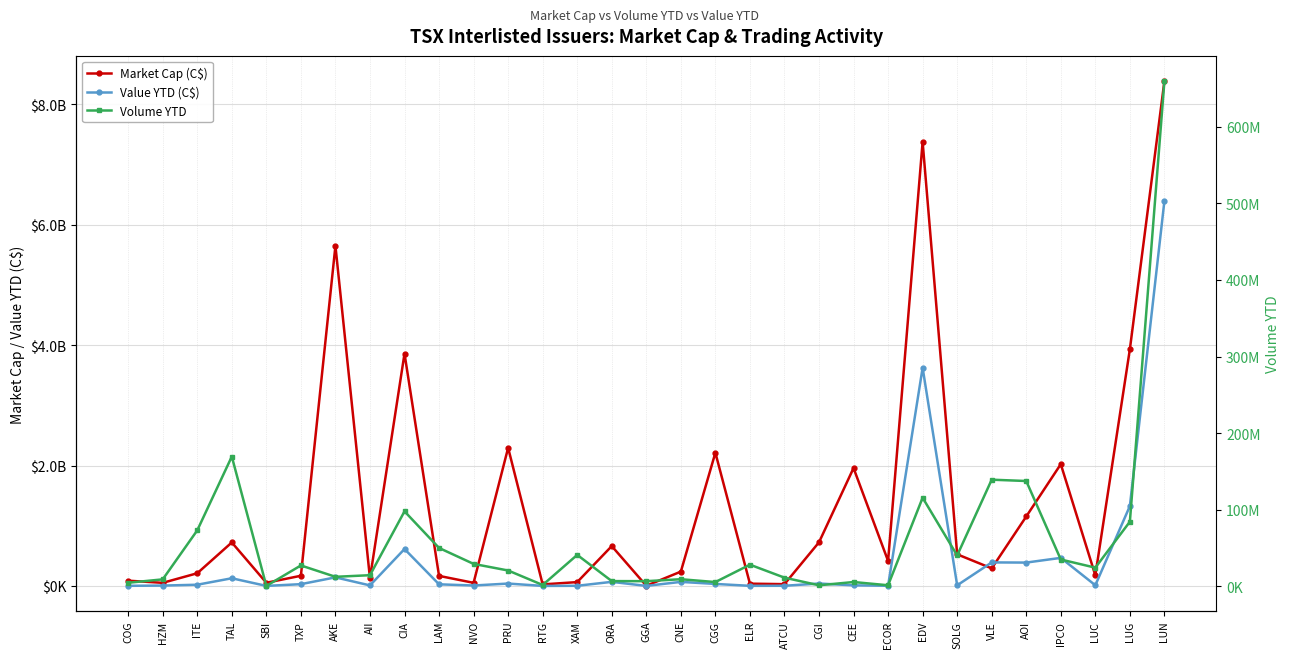

Reading right to left, what are all the values shown in this chart?

Market Cap (C$): LUN=8384678472.2	LUG=3931272288.0	LUC=175628296.3	IPCO=2022105411.4	AOI=1153278536.8	VLE=291487634.4	SOLG=525193720.6	EDV=7375216495.5	ECOR=415212812.8	CEE=1957751254.5	CGI=724507426.9	ATCU=29466612.0	ELR=37351763.8	CGG=2211988741.7	CNE=237415949.5	GGA=2482294.7	ORA=661592961.1	XAM=63407887.5	RTG=25161643.6	PRU=2293851806.5	NVO=51291818.2	LAM=166725946.3	CIA=3859026183.1	AII=126299880.7	AKE=5648476692.0	TXP=168633162.7	SBI=52256840.2	TAL=722085118.8	ITE=210428341.0	HZM=51257992.1	COG=86911868.2
Value YTD (C$): LUN=6393860304.5	LUG=1326684287.5	LUC=10938862.0	IPCO=465799489.0	AOI=387709913.5	VLE=390354623.5	SOLG=10119269.5	EDV=3623831157.5	ECOR=2612490.5	CEE=9466084.0	CGI=39748796.0	ATCU=2447697.5	ELR=1521254.0	CGG=32926314.0	CNE=66827207.0	GGA=313507.0	ORA=67548789.5	XAM=2151949.0	RTG=72194.0	PRU=39312919.0	NVO=6743846.0	LAM=26479700.0	CIA=612838335.5	AII=8568007.0	AKE=142086068.0	TXP=29194864.0	SBI=249384.5	TAL=127118328.5	ITE=19777441.5	HZM=5646309.5	COG=1744889.5
Volume YTD: LUN=659681456.0	LUG=84339206.0	LUC=24289274.0	IPCO=34951545.0	AOI=137470150.0	VLE=139188082.0	SOLG=40256440.0	EDV=115618053.0	ECOR=1323350.0	CEE=5545146.0	CGI=1289453.0	ATCU=11260910.0	ELR=28212982.0	CGG=5496823.0	CNE=9206617.0	GGA=6661945.0	ORA=6752819.0	XAM=40987187.0	RTG=1679800.0	PRU=20597728.0	NVO=29211419.0	LAM=50038969.0	CIA=97848932.0	AII=14466458.0	AKE=12370265.0	TXP=27201073.0	SBI=471179.0	TAL=169396659.0	ITE=73041429.0	HZM=9033041.0	COG=4577069.0